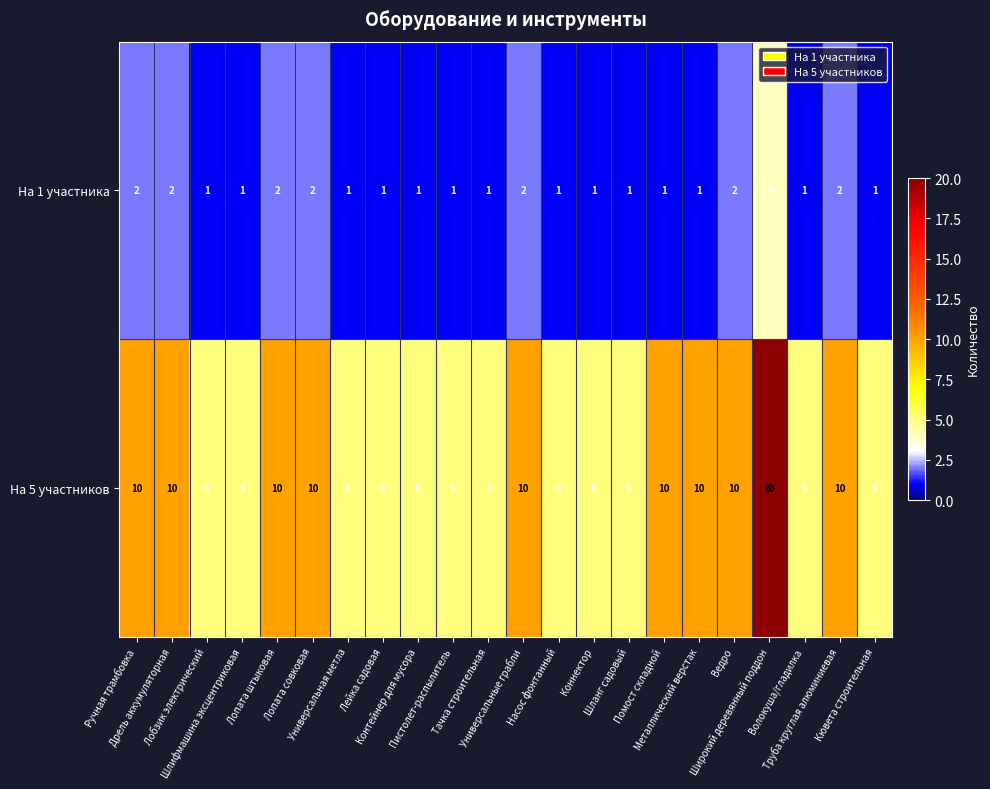

What is the minimum value for На 5 участников?

5